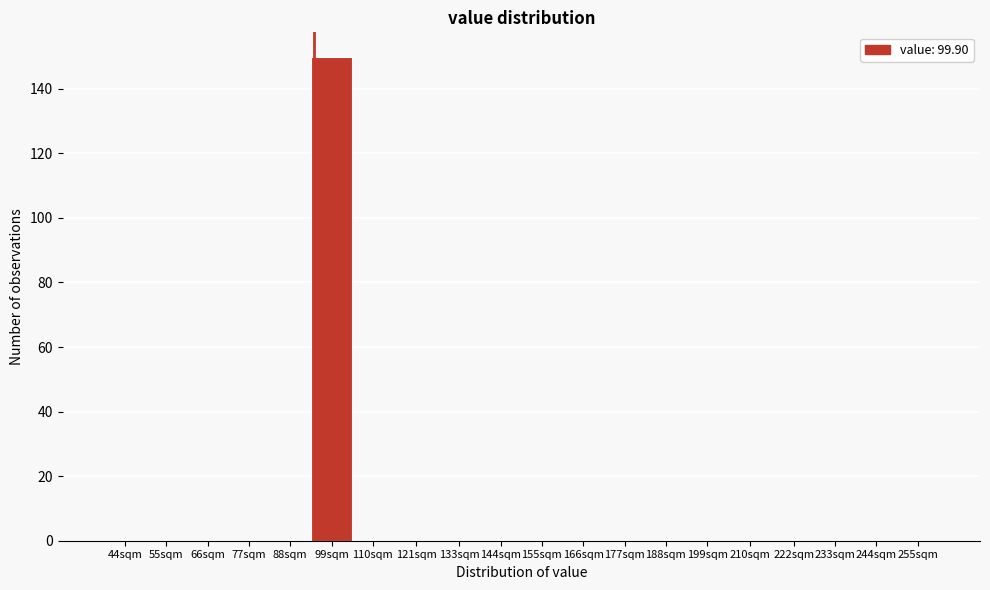

Reading left to right, list all the values displayed in this chart.

44sqm=0	55sqm=0	66sqm=0	77sqm=0	88sqm=0	99sqm=150	110sqm=0	121sqm=0	133sqm=0	144sqm=0	155sqm=0	166sqm=0	177sqm=0	188sqm=0	199sqm=0	210sqm=0	222sqm=0	233sqm=0	244sqm=0	255sqm=0